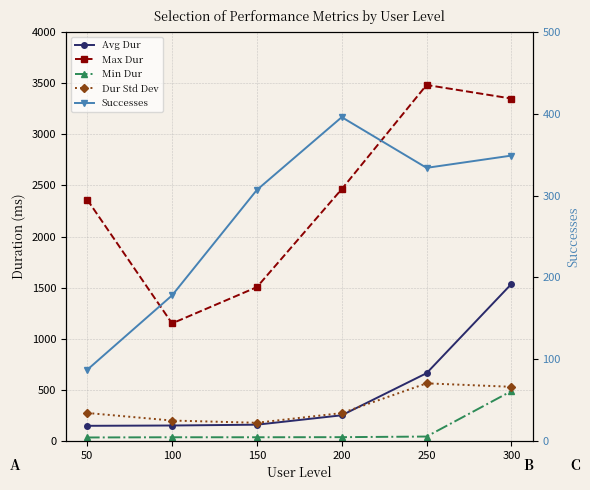

True or false: Avg Dur and Max Dur intersect in this chart.

False